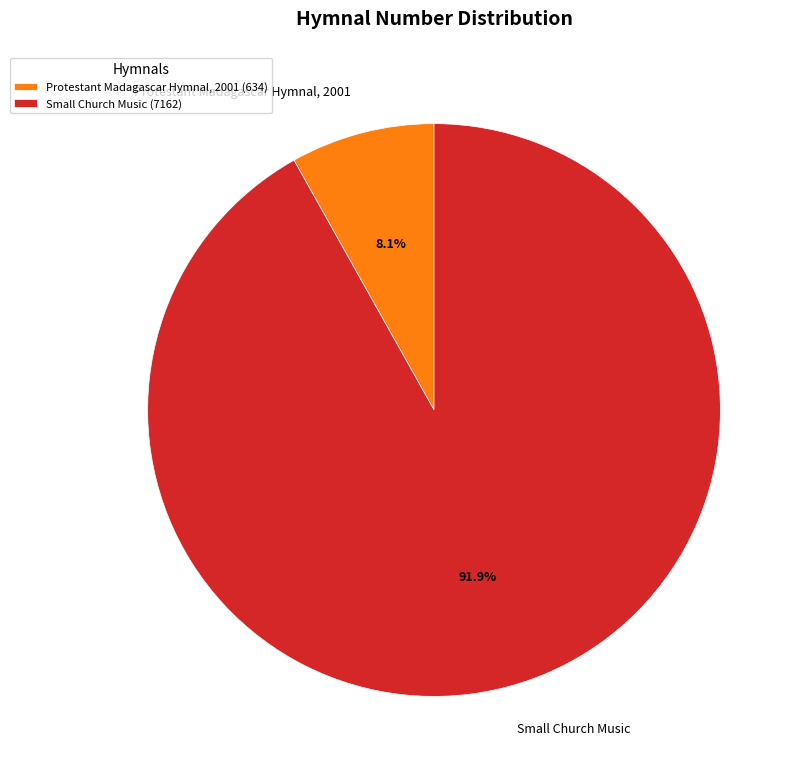

Is the sum of Protestant Madagascar Hymnal, 2001 and Small Church Music greater than half?

Yes